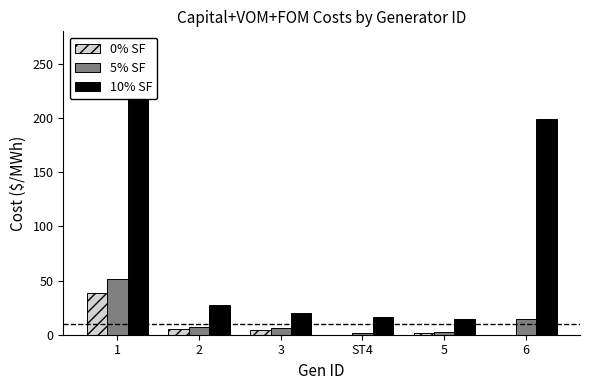

What is the label of the 5th bar from the left?

5